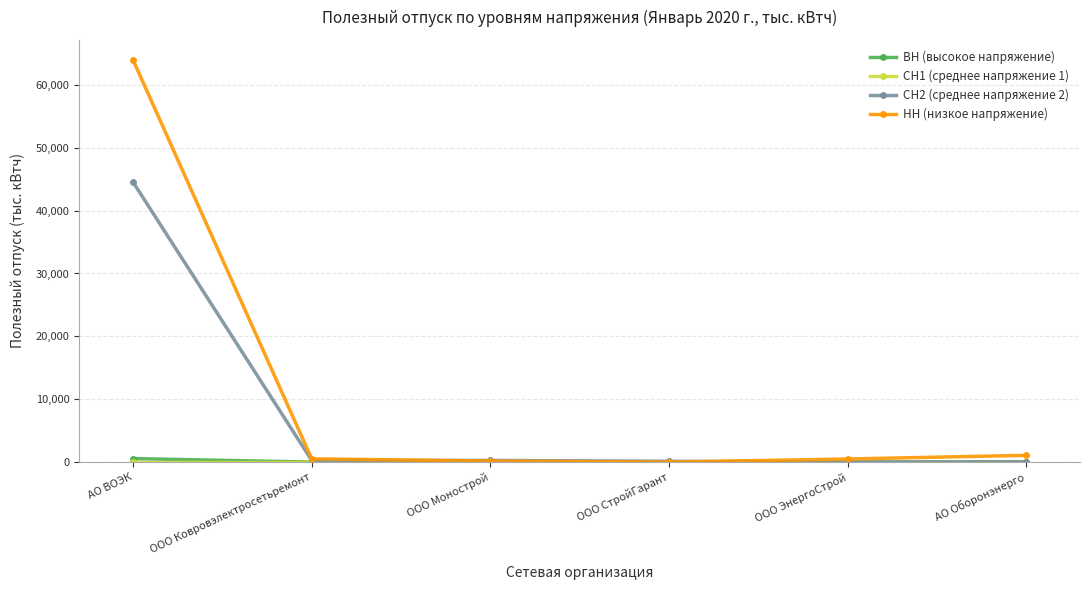

How many lines are shown in the chart?

4